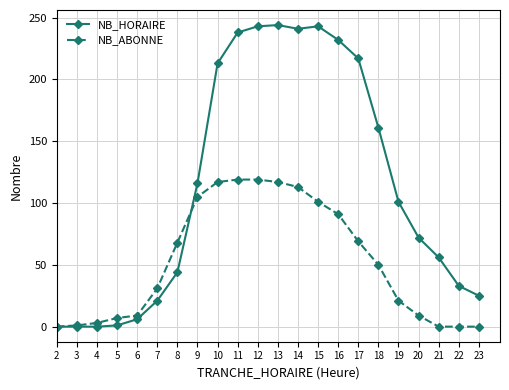

How many values in the NB_ABONNE series are below 50?

11